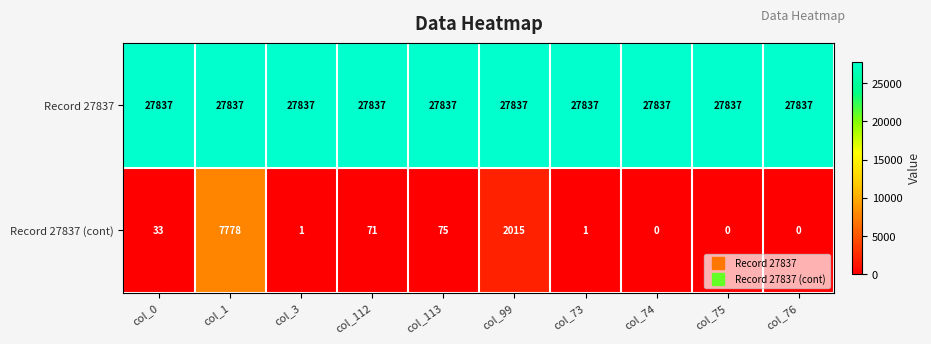

What is the total value across all series at col_1?

35615